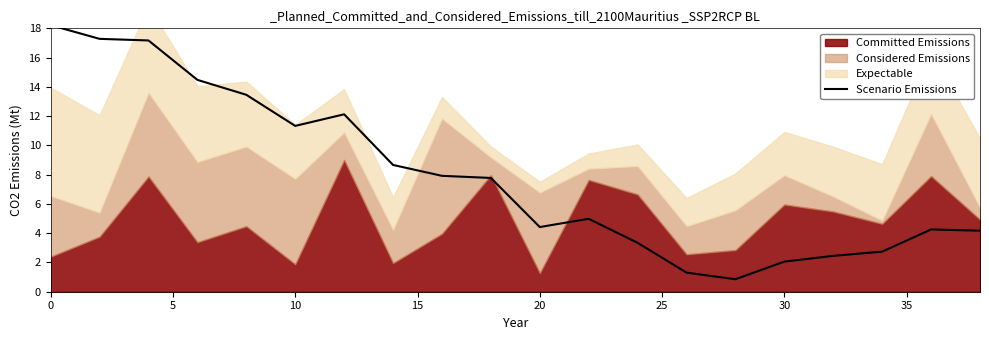

The value at 0 is 32.8. True or false?

False